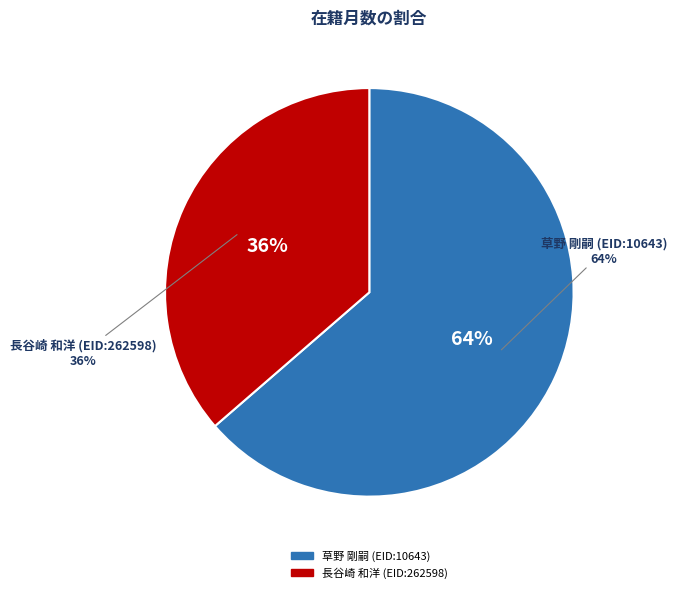

What percentage is the 草野 剛嗣 (EID:10643) slice, to the nearest percent?

64%